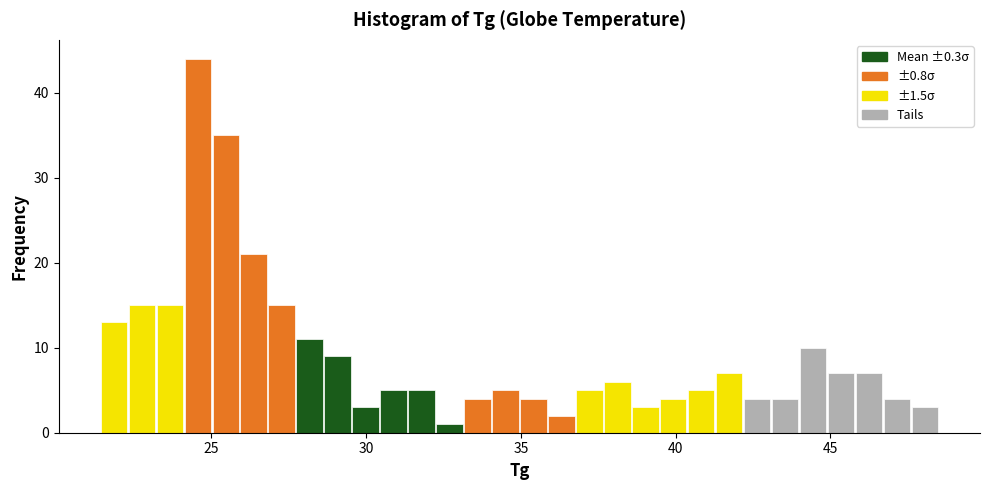

Read against the x-axis, roughly where is the centre of the tallest bar?

24.5